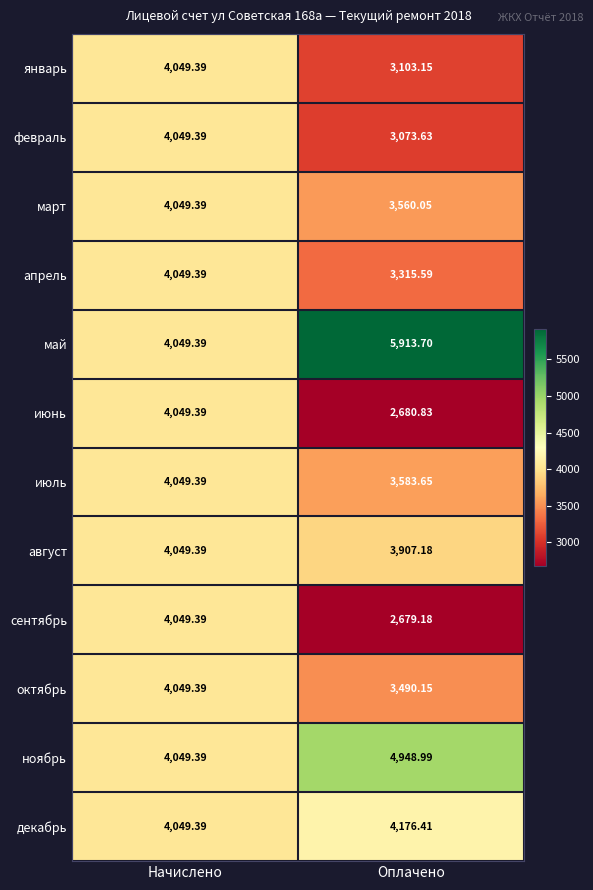

At which category is the sum across all series the highest?

Начислено